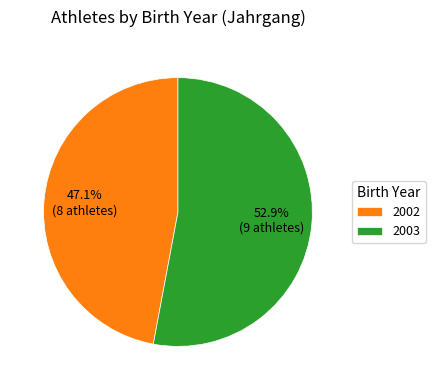

How many slices are in this pie chart?

2